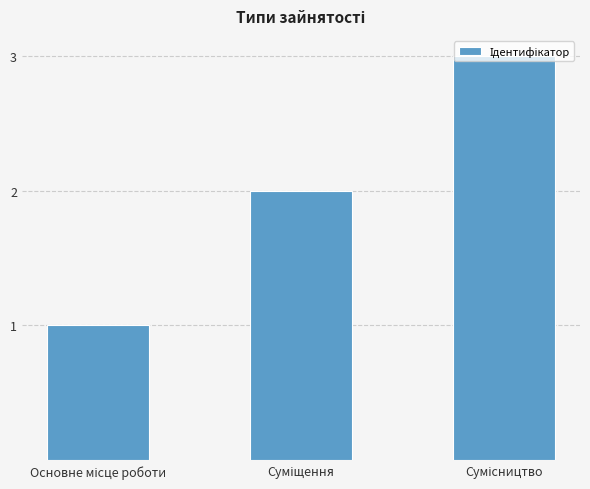

What is the difference between the maximum and minimum values?

2